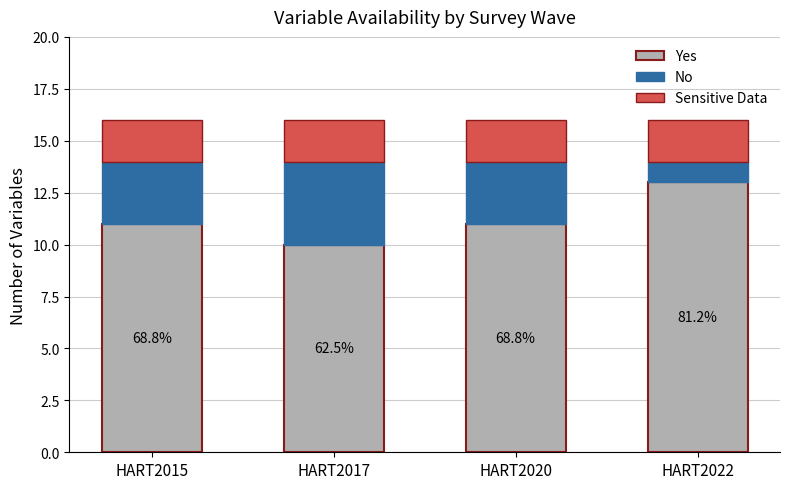

Reading left to right, transcribe the values for Yes.

11	10	11	13